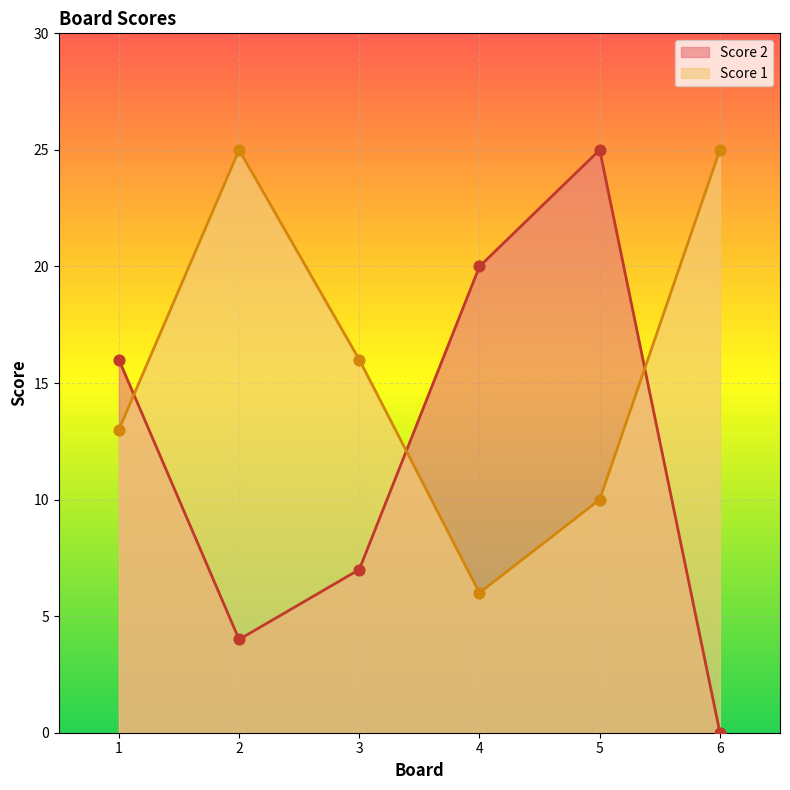

What is the total value across all series at 1?

29